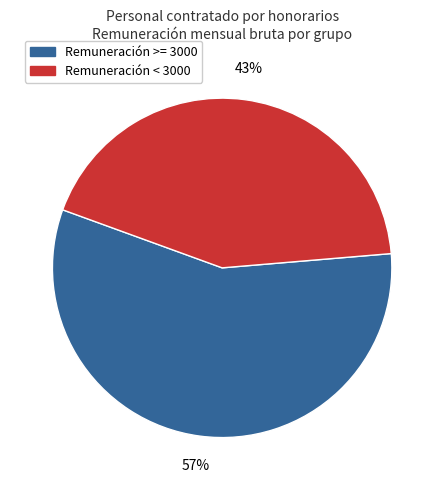

Is there any slice that represents more than half of the pie?

Yes